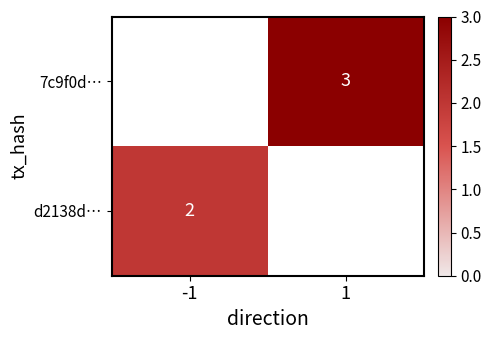

Is it true that d2138d… equals 0 at -1?

False